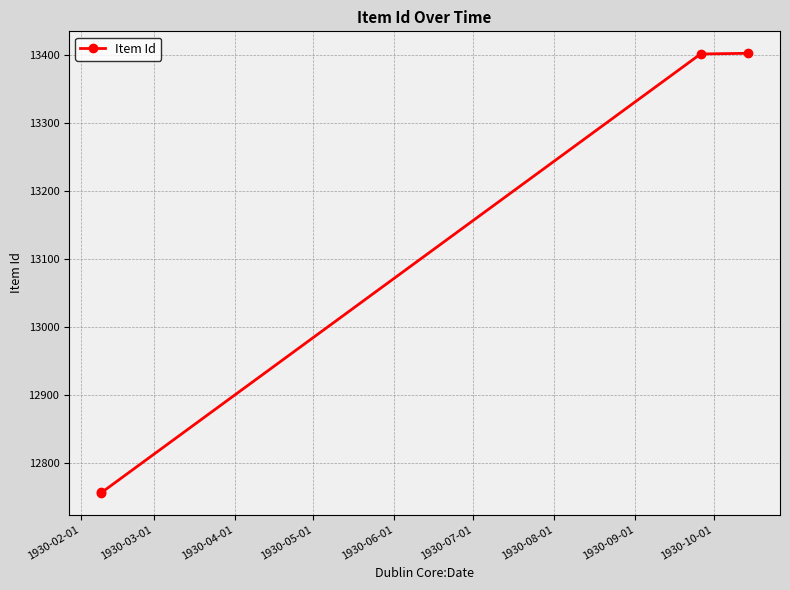

What is the smallest value displayed?

12757